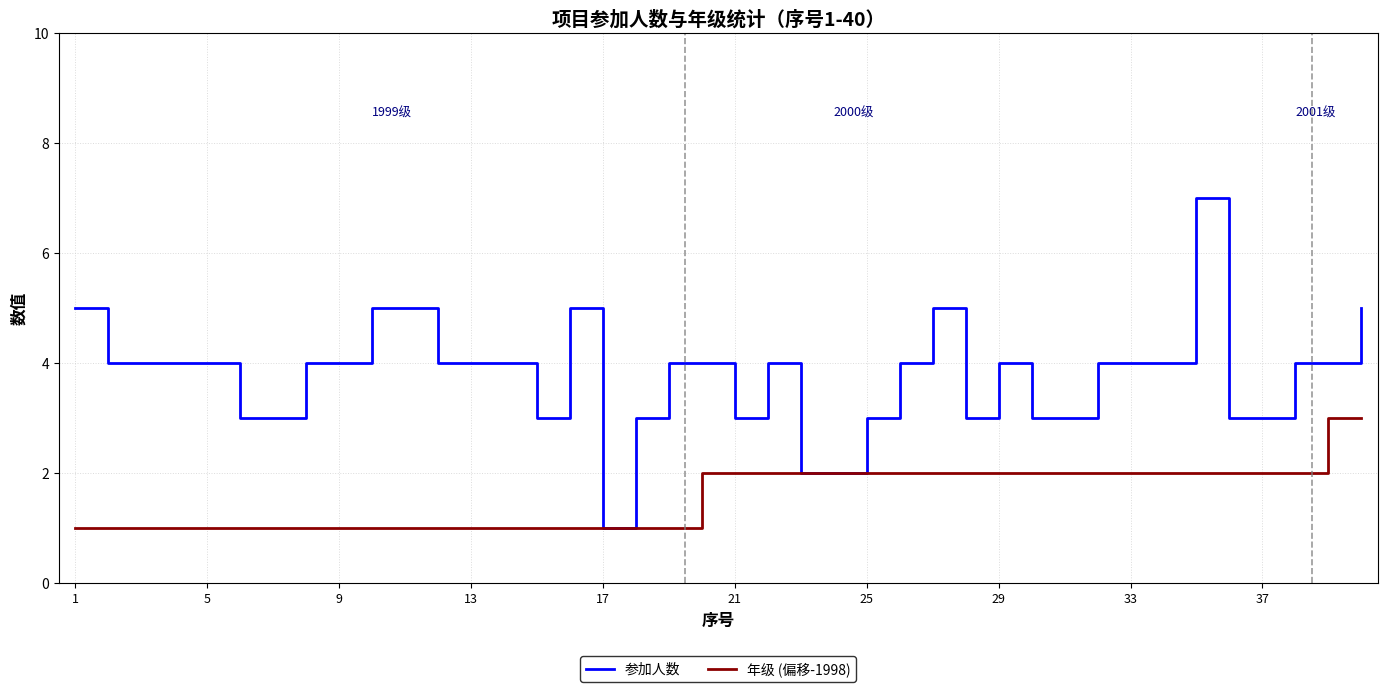

Which series has the largest total across all categories?

参加人数